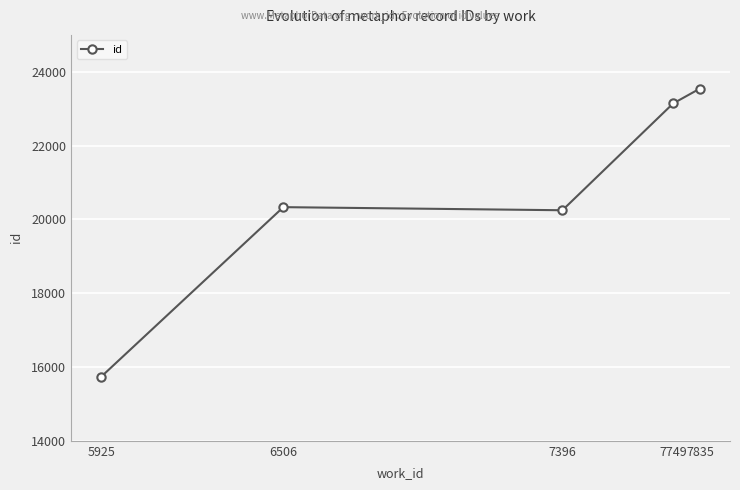

At which category does the data reach its first local peak?

6506